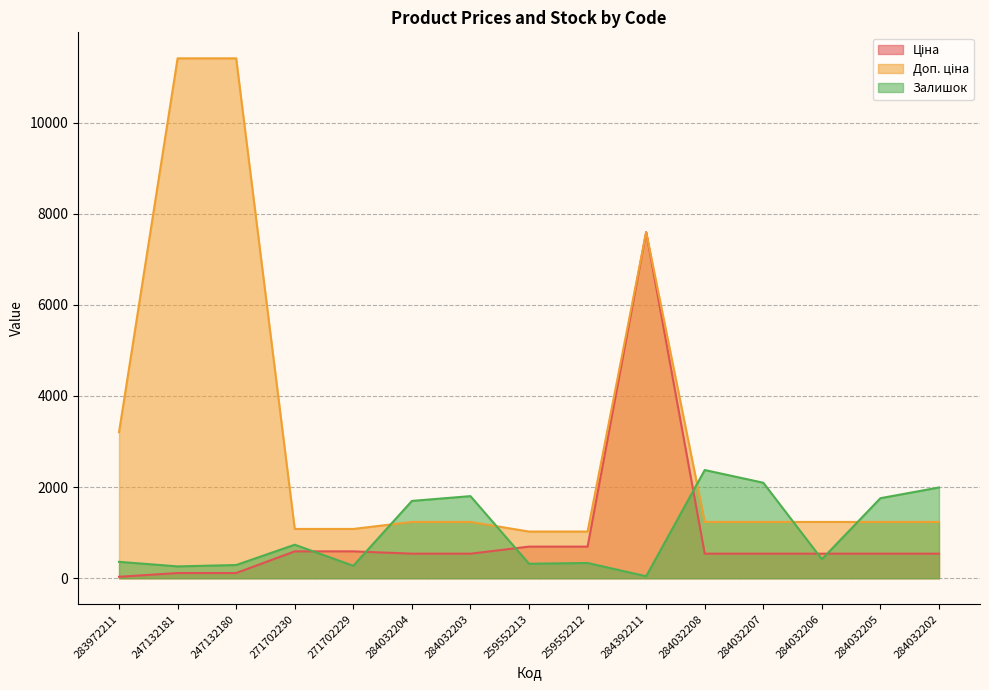

What is the lowest value of the Залишок series?

44.0